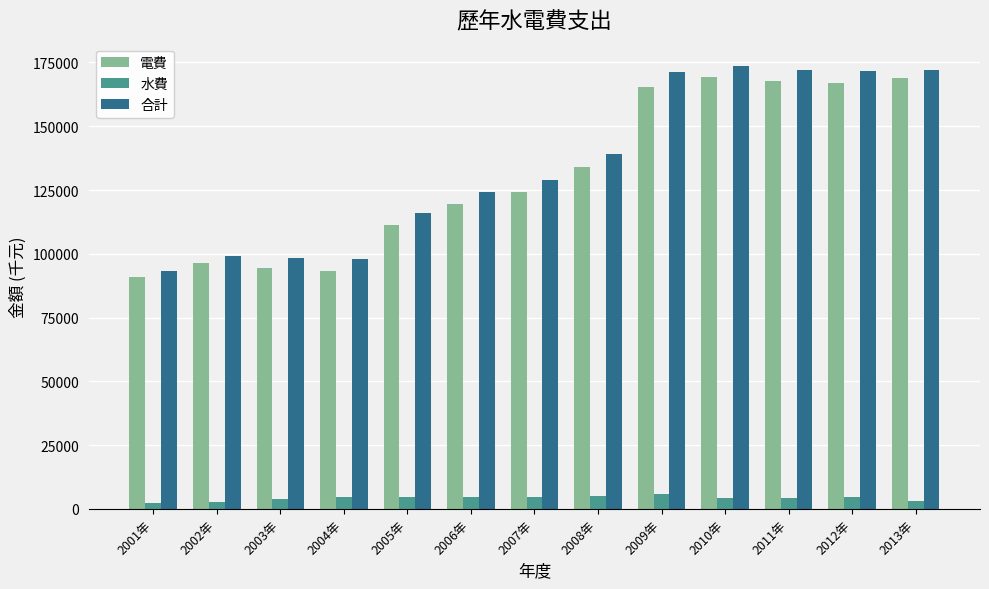

Is the value of 合計 at 2008年 greater than the value of 電費 at 2007年?

Yes